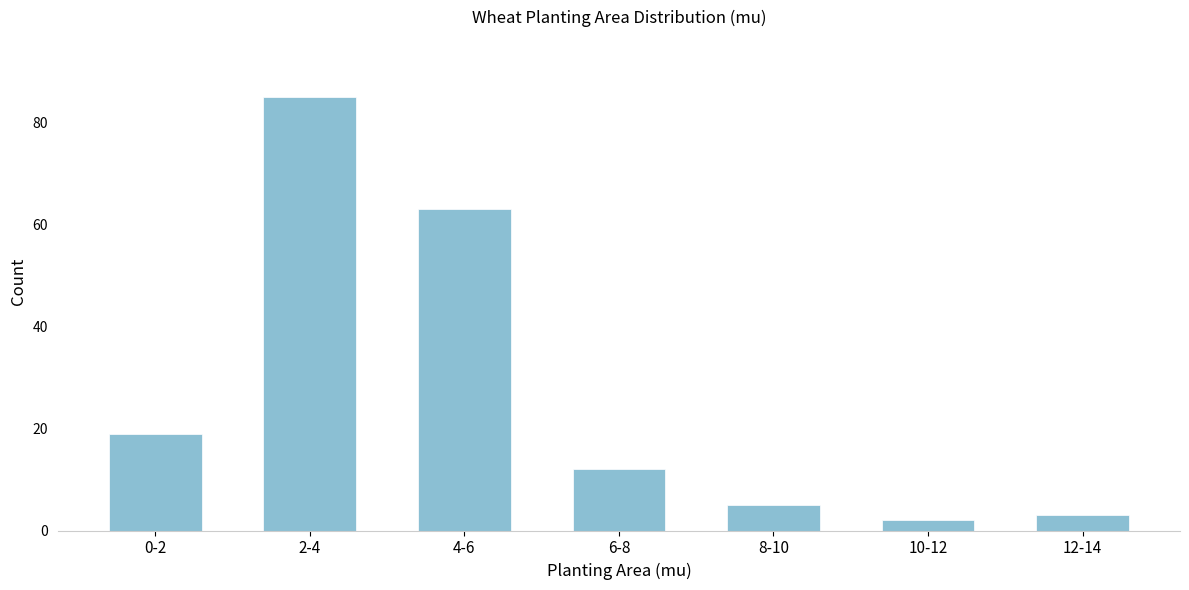

Reading right to left, what are all the values shown in this chart?

12-14=3	10-12=2	8-10=5	6-8=12	4-6=63	2-4=85	0-2=19